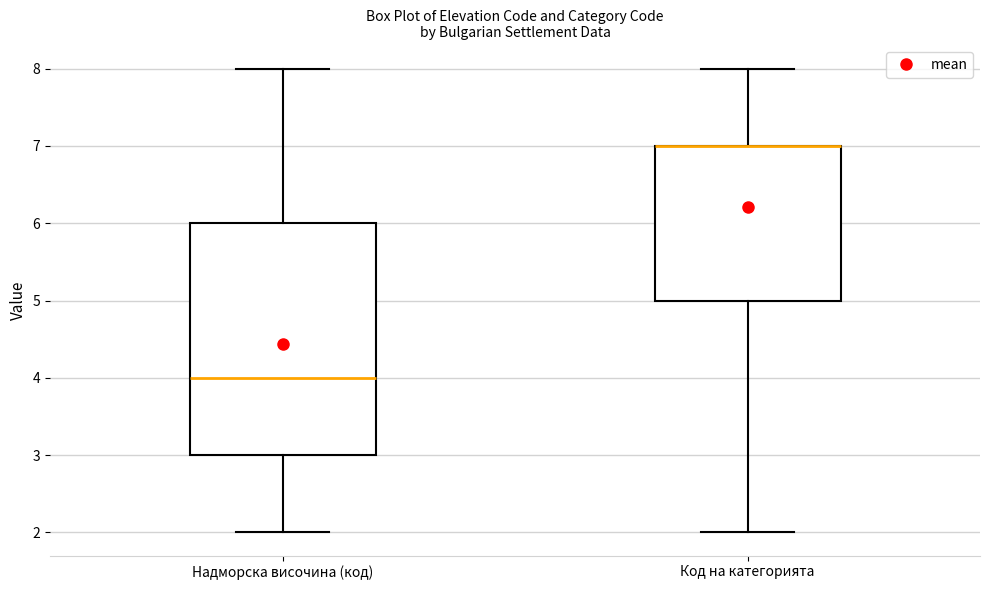

Reading left to right, read every box against the y-axis: the position of its median line, the range the box covers, and the ends of its whiskers. The values are not printed on the chart, so give them approximately, as read against the axis.

Надморска височина (код): median 4, box 3 to 6, whiskers 2 to 8
Код на категорията: median 7 (drawn on the box's upper edge), box 5 to 7, whiskers 2 to 8